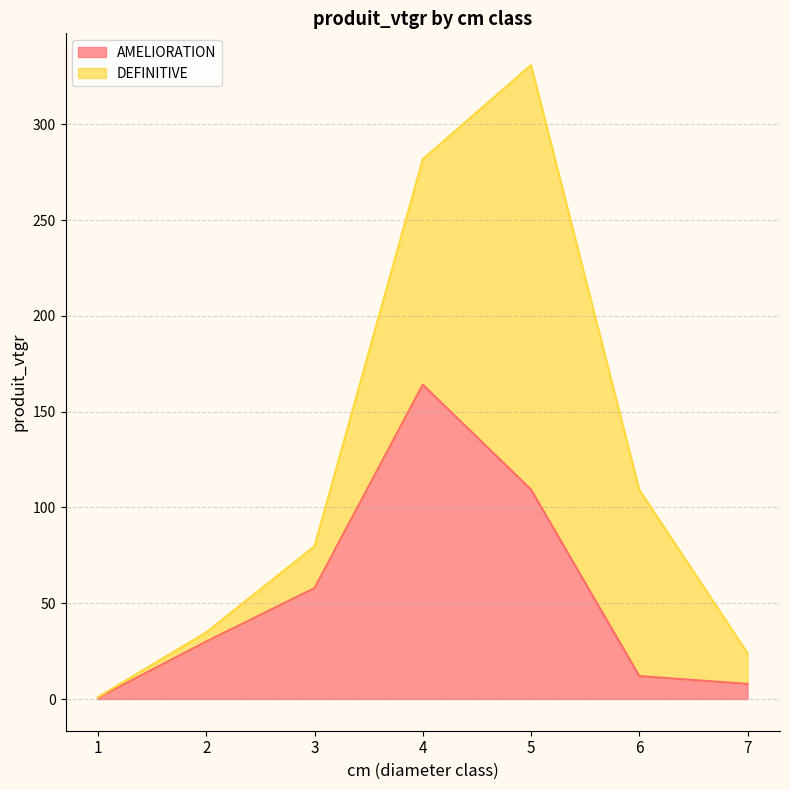

What is the value of the 3rd point from the left?

57.9